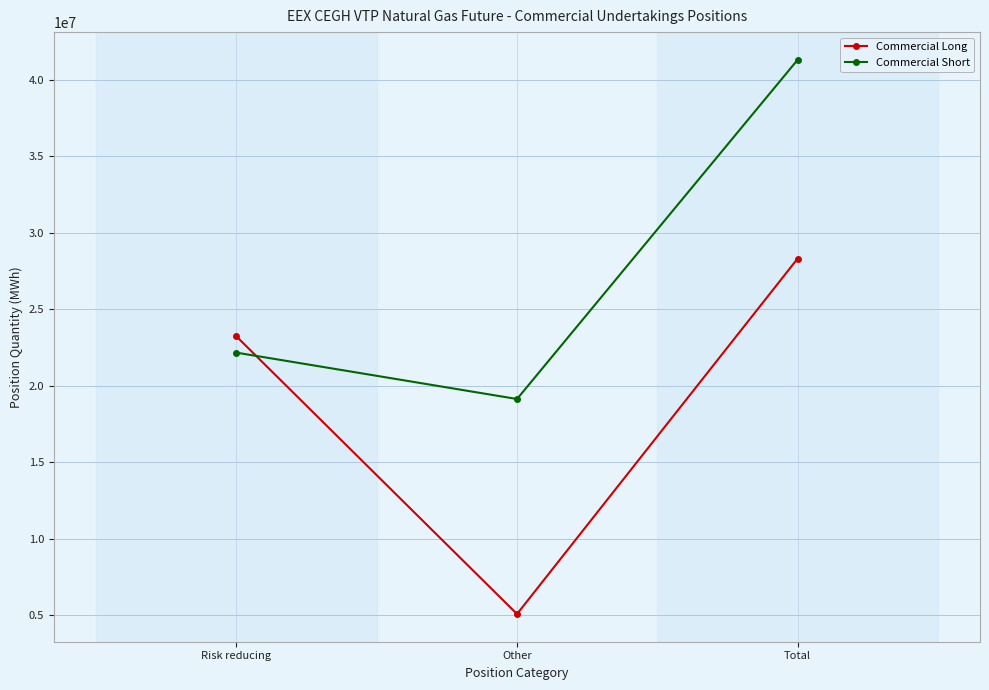

How many data points in Commercial Long are less than 23221004?

1